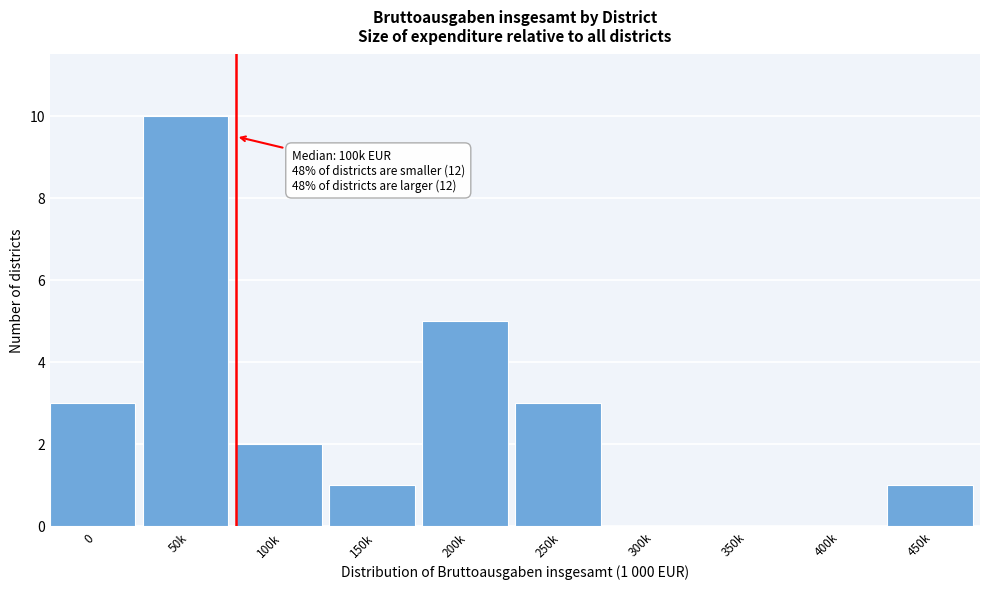

Reading right to left, what are all the values shown in this chart?

450k=1	400k=0	350k=0	300k=0	250k=3	200k=5	150k=1	100k=2	50k=10	0=3